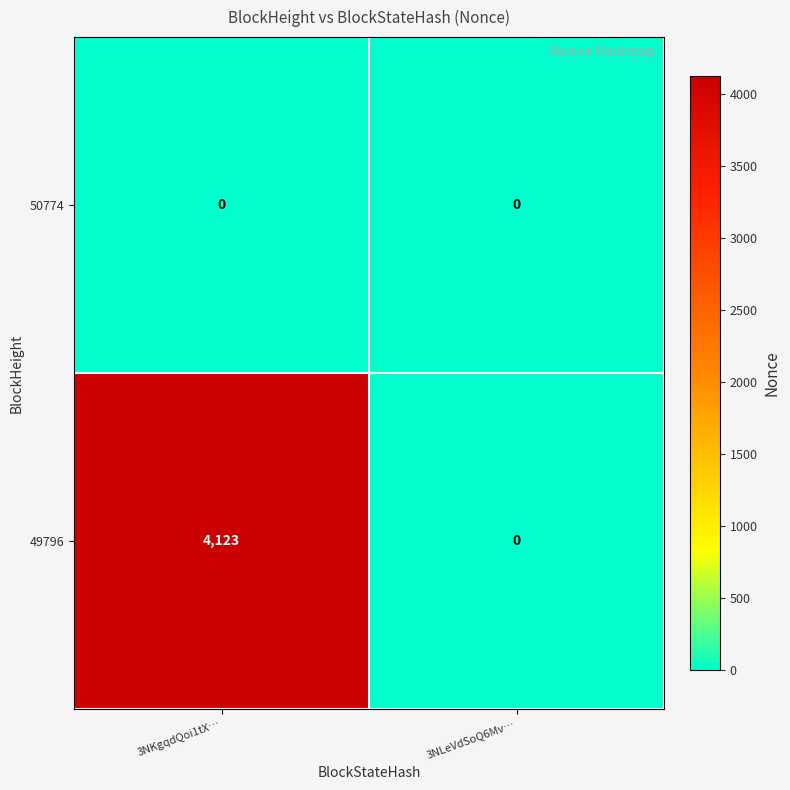

Rank the series by their maximum value, from highest to lowest.

49796, 50774